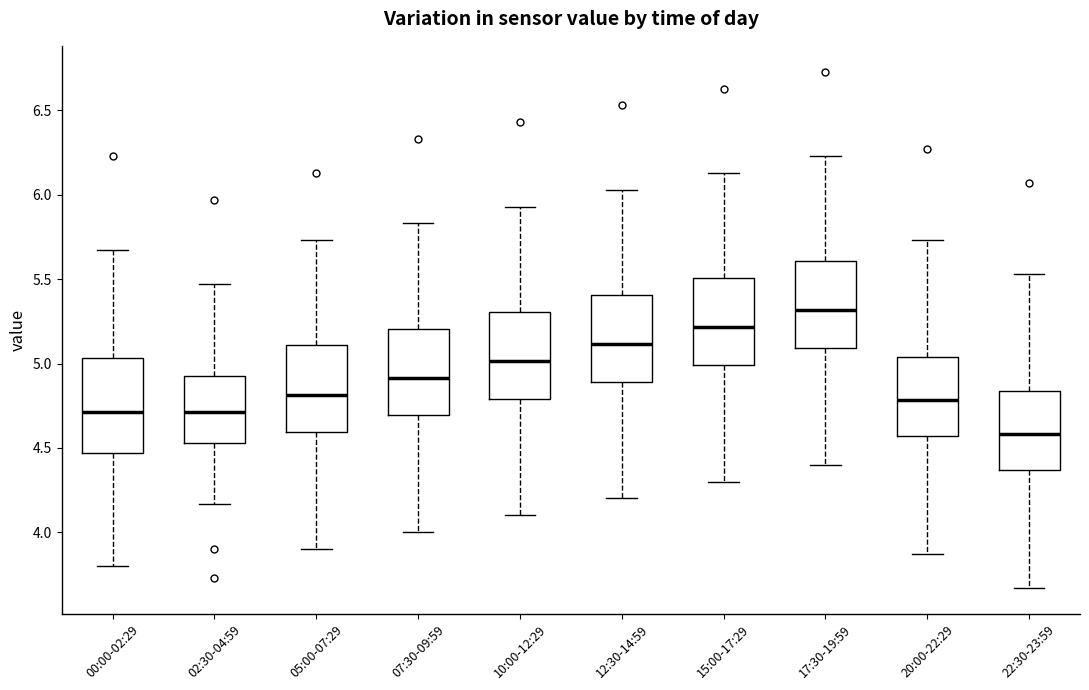

Which box's median line is the lowest?

22:30-23:59